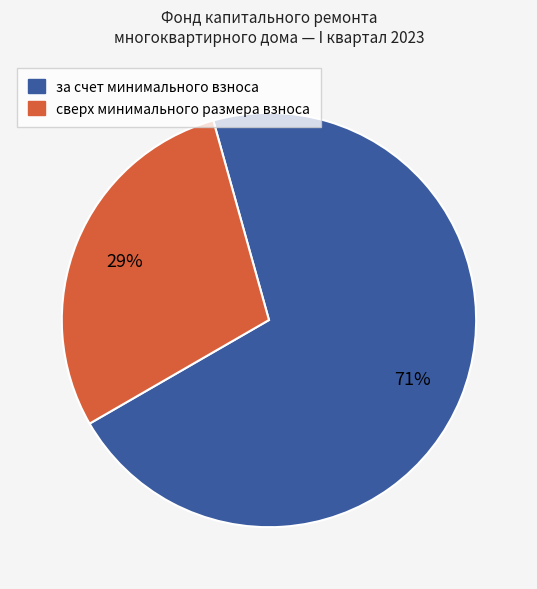

To the nearest percent, what is the average slice percentage?

50%